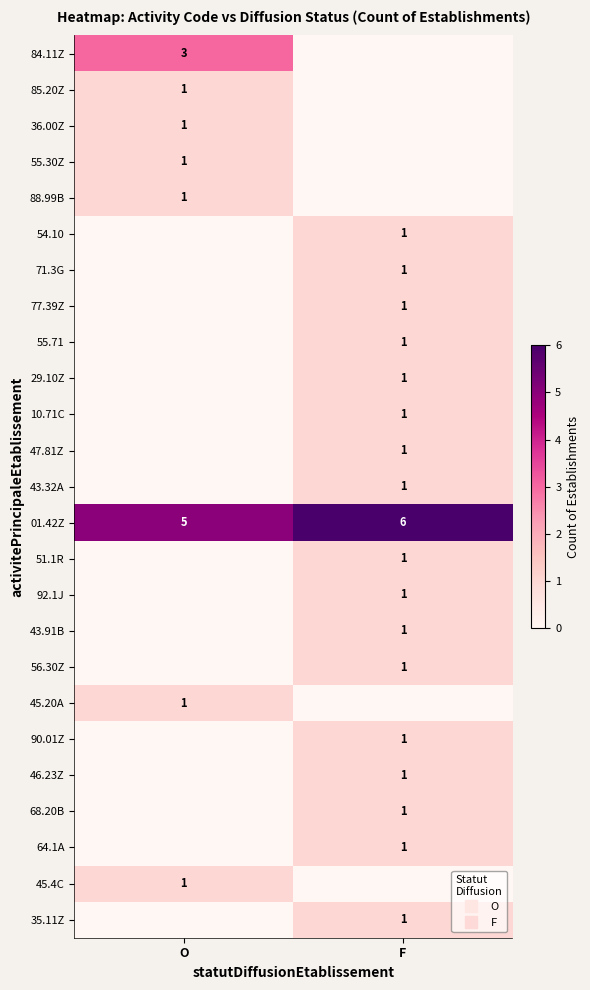

How many series are shown in this chart?

25